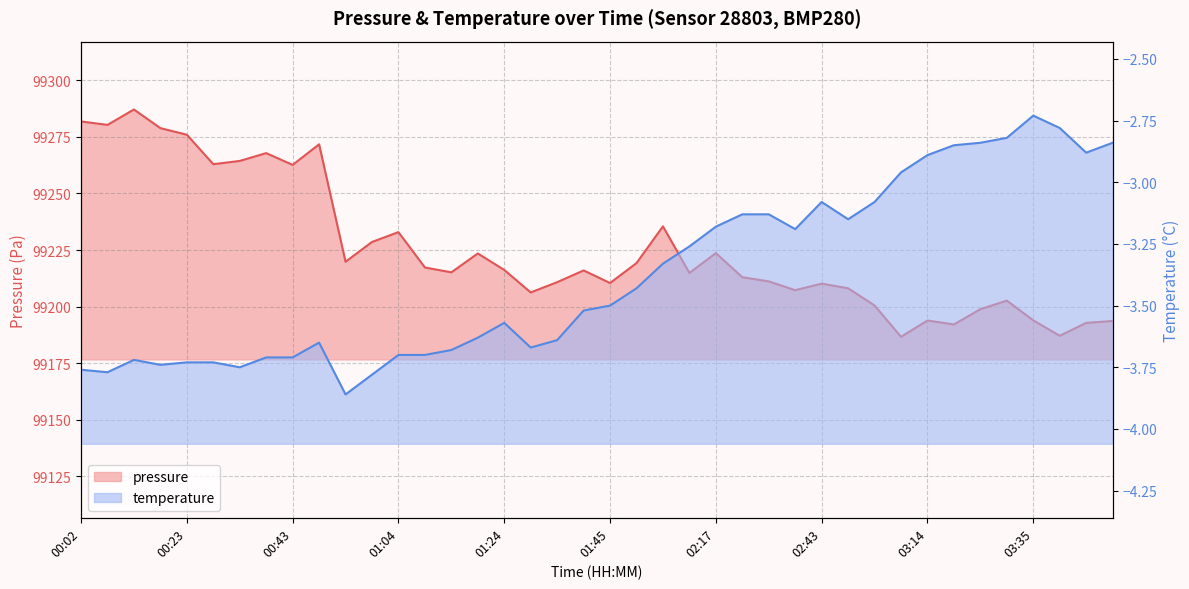

What is the difference between the maximum and second lowest values?

100.0